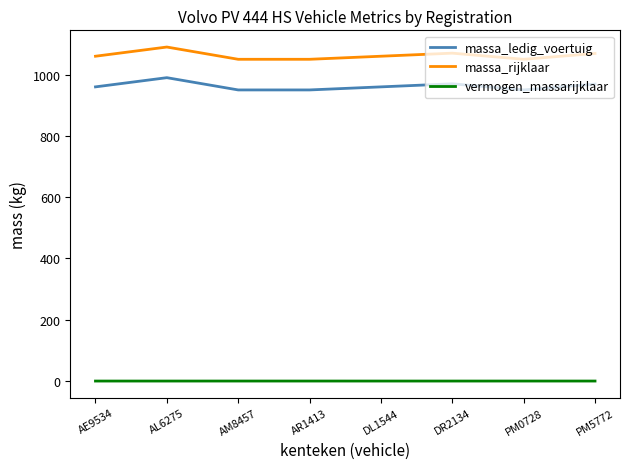

What position from the right is AE9534?

8